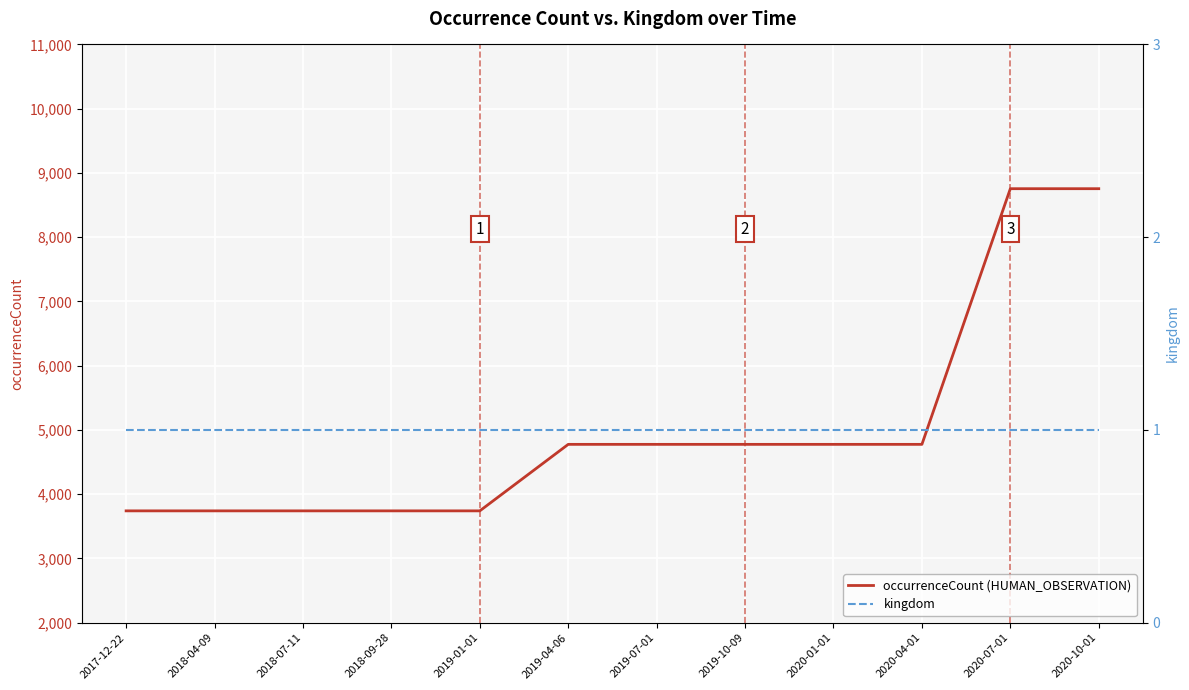

True or false: kingdom has a value of 1 at 2020-07-01.

True